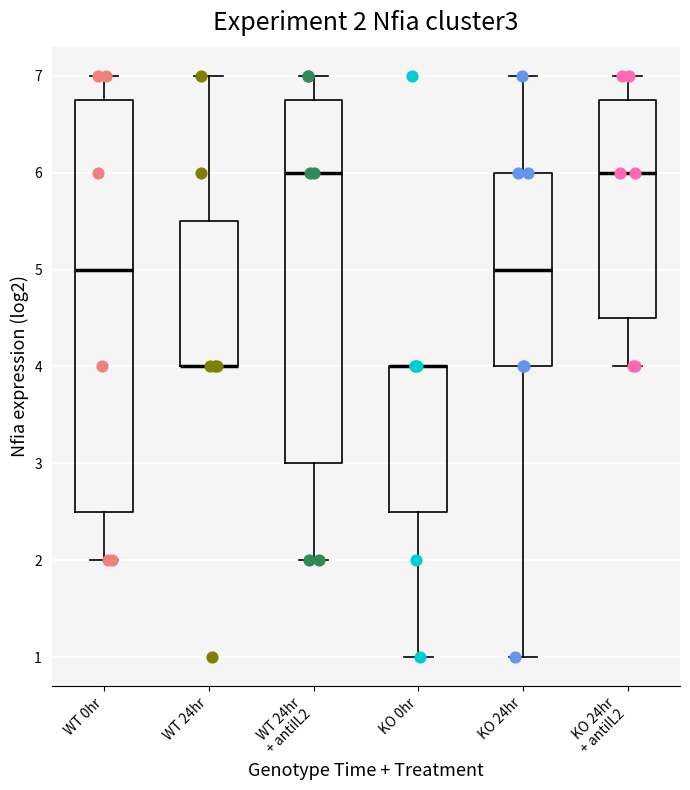

Comparing the boxes themselves (not the whiskers), which one is the tallest?

WT 0hr